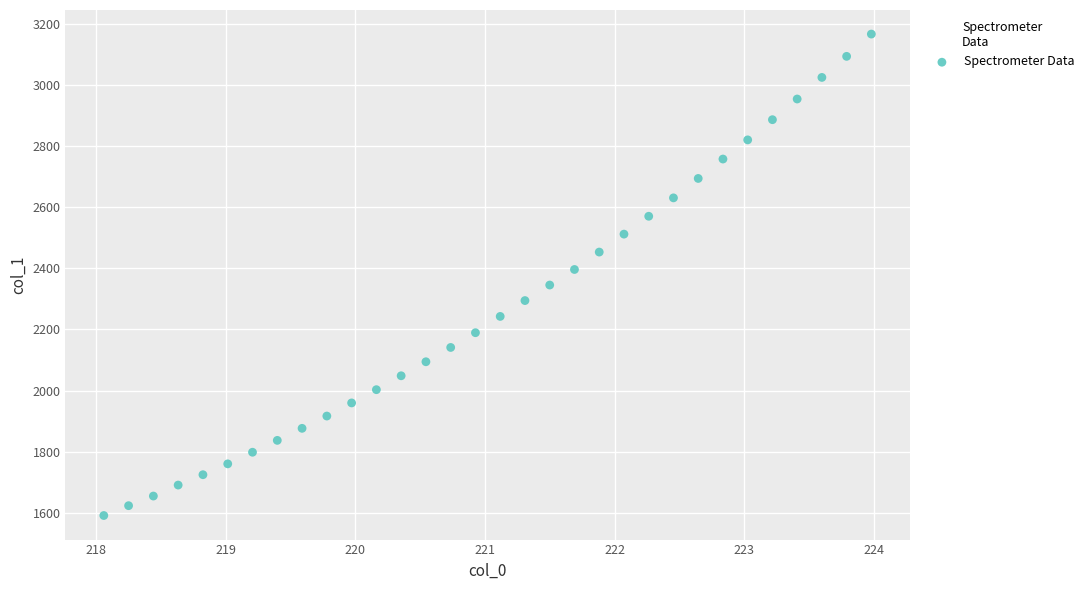

What is the range of Y values (max minus min)?

1576.4